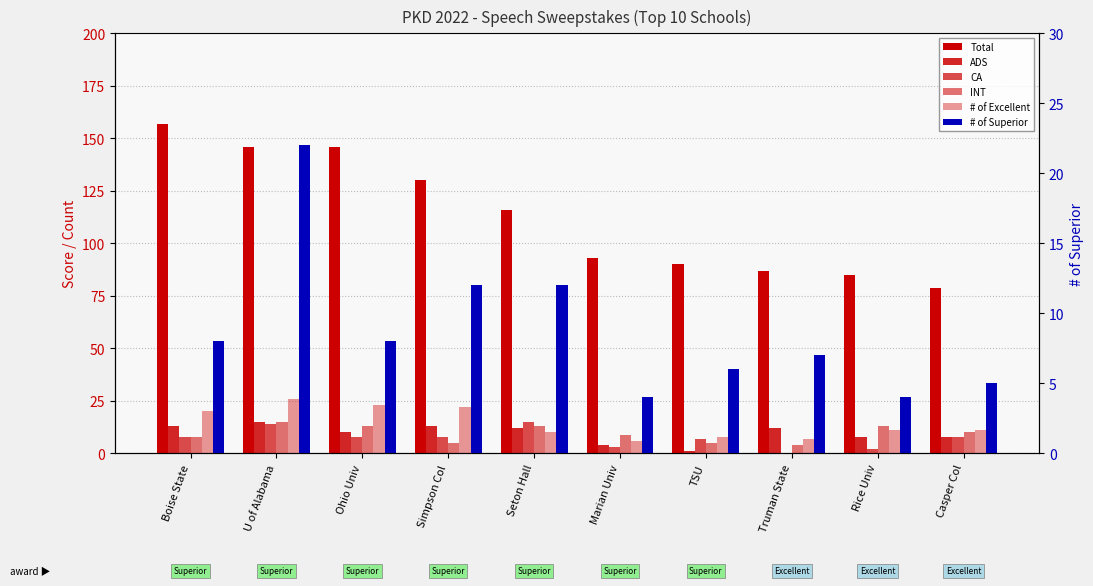

Rank the series at Ohio Univ from highest to lowest value.

Total, # of Excellent, INT, ADS, CA, # of Superior